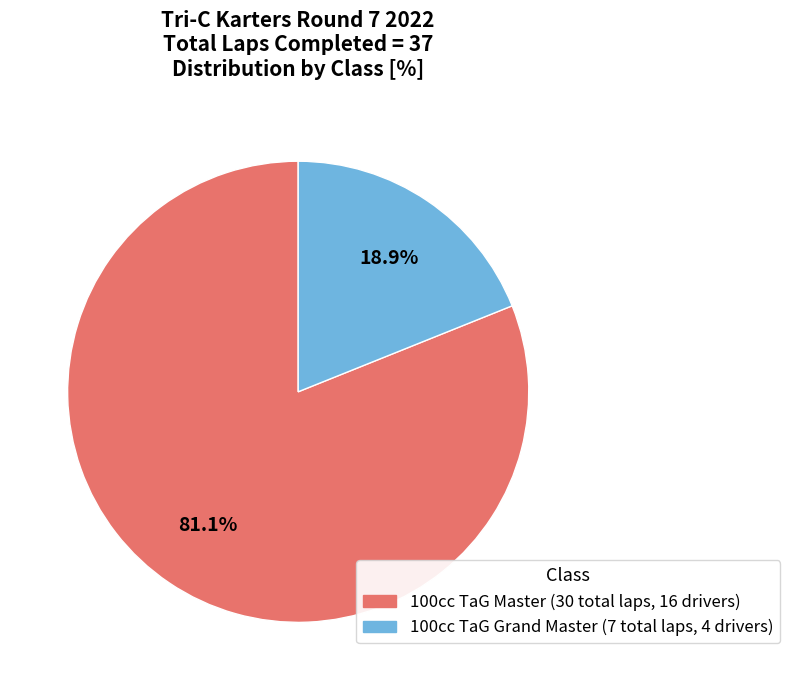

Which slice represents more than half of the pie?

100cc TaG Master